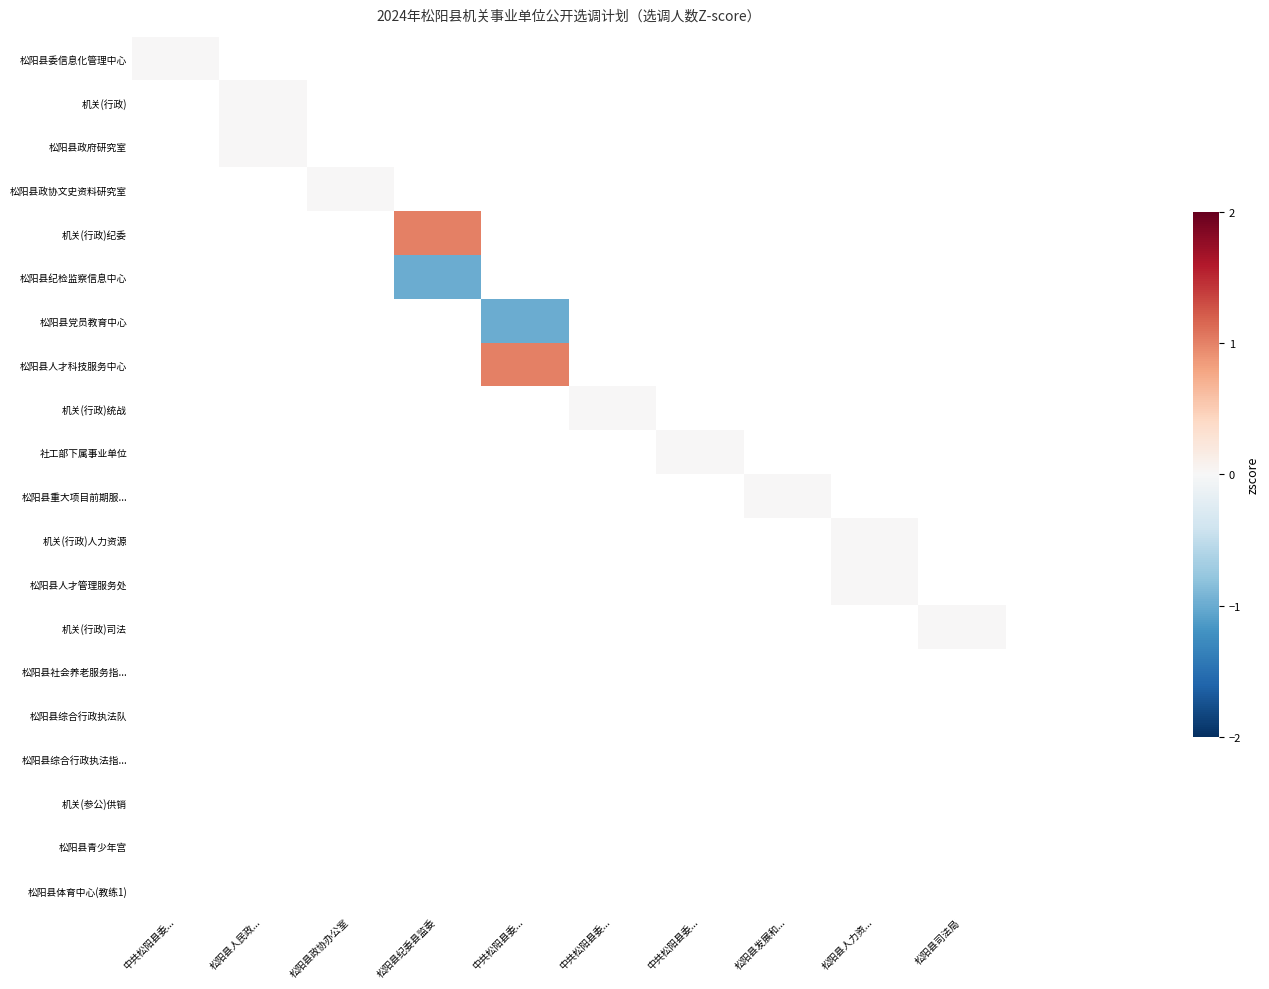

How many categories are shown in the chart?

10